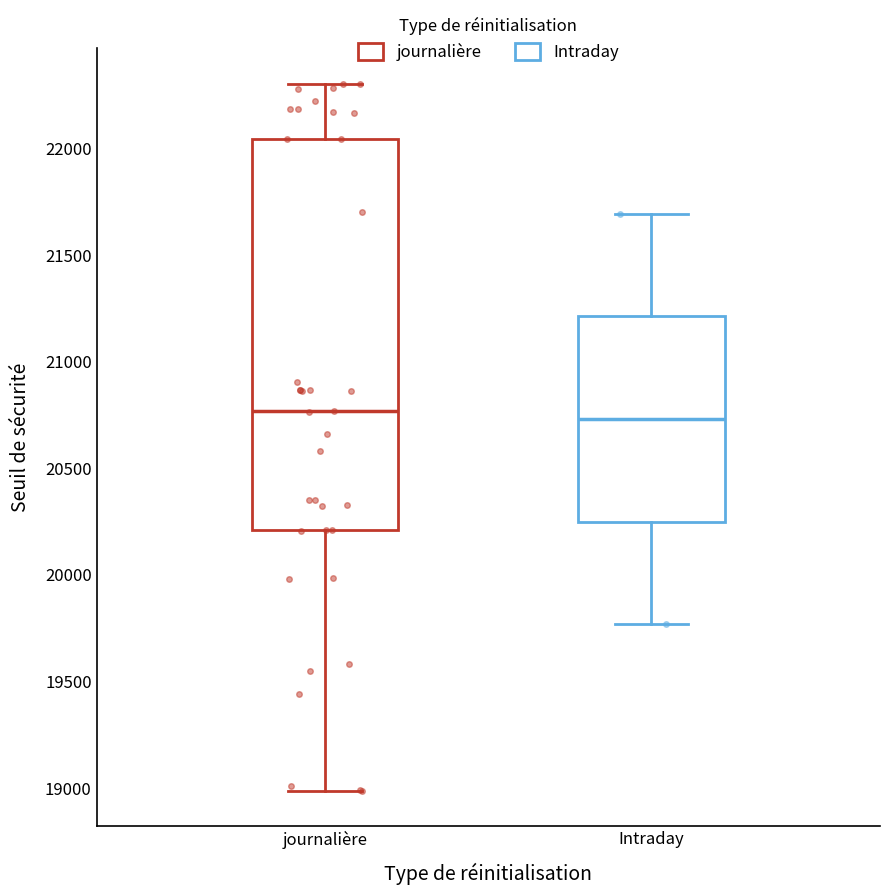

Reading left to right, read every box against the y-axis: the position of its median line, the range the box covers, and the ends of its whiskers. The values are not printed on the chart, so give them approximately, as read against the axis.

journalière: median 20750, box 20200 to 22050, whiskers 19000 to 22300
Intraday: median 20750, box 20250 to 21200, whiskers 19750 to 21700